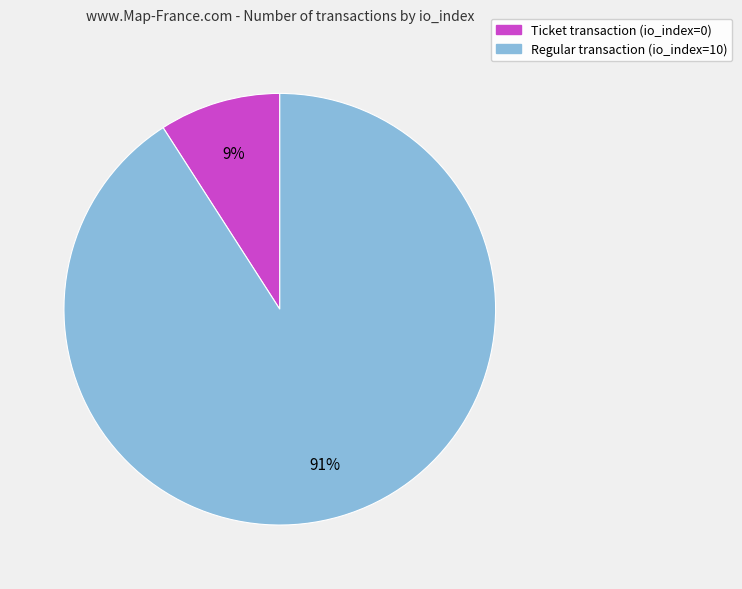

Combined, do Ticket transaction (io_index=0) and Regular transaction (io_index=10) account for over 50%?

Yes